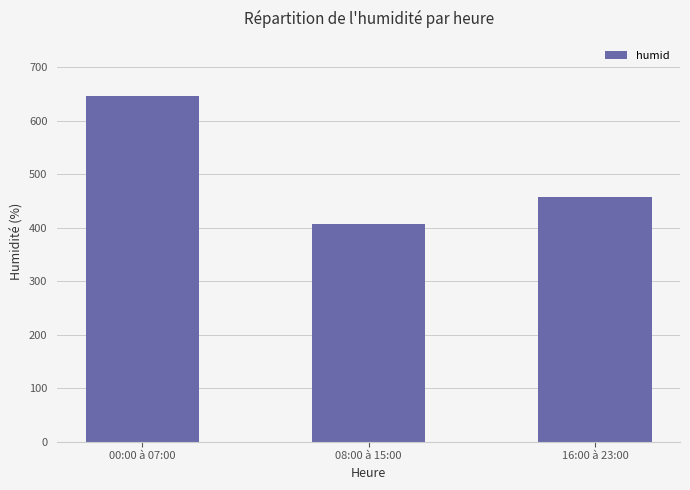

True or false: the data shows 407 at 08:00 à 15:00.

True